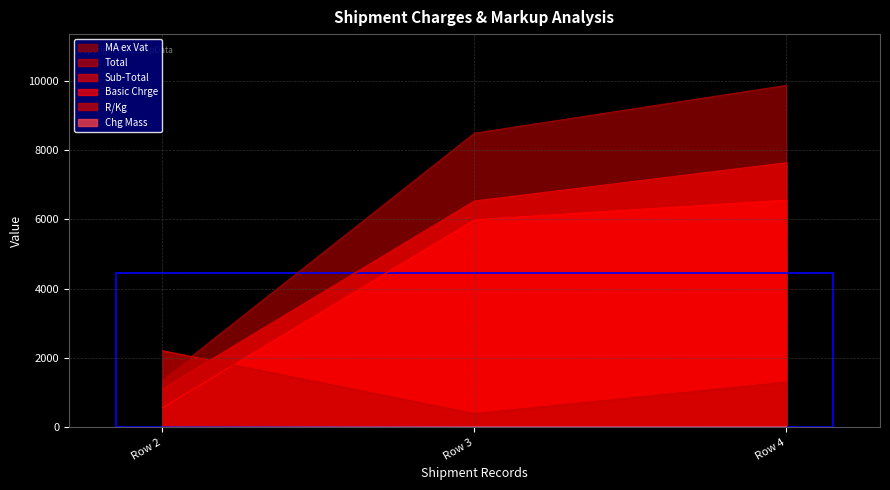

Does the chart display data point markers on the line(s)?

No